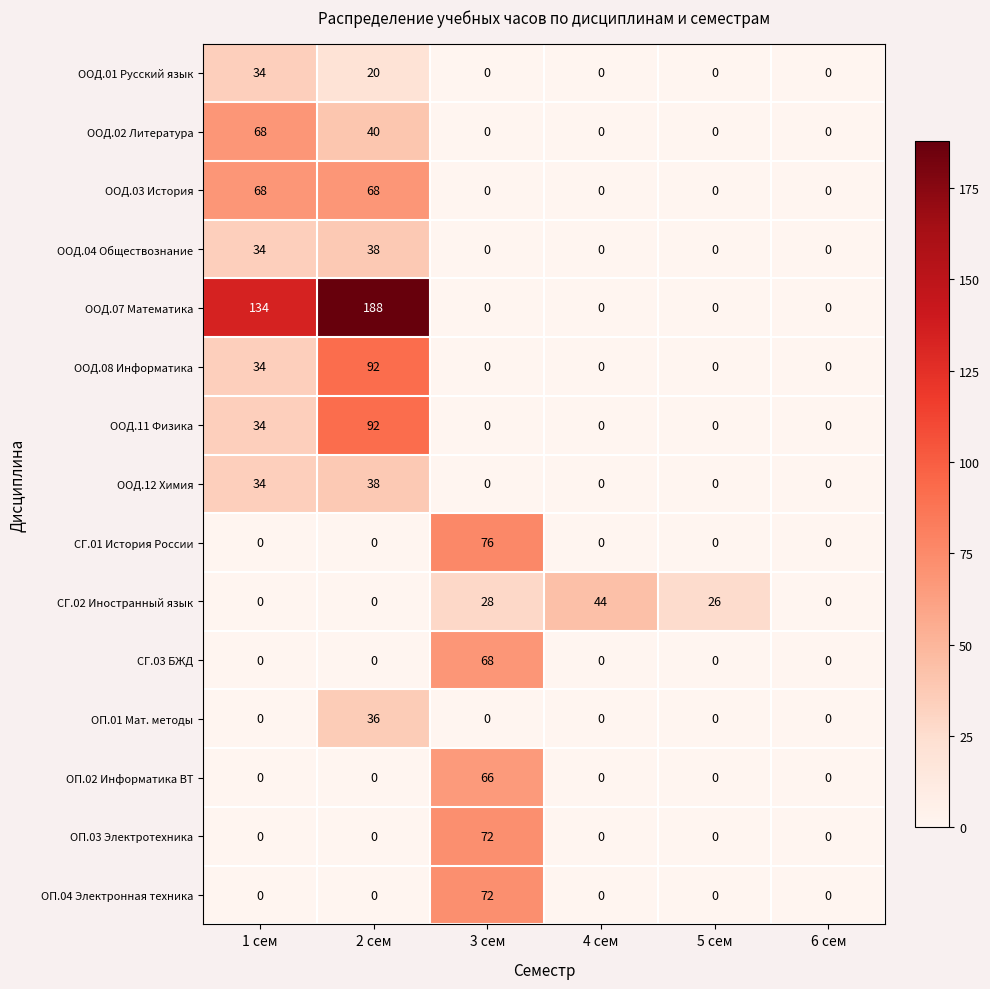

The value of ОП.03 Электротехника at 4 сем is 0. True or false?

True